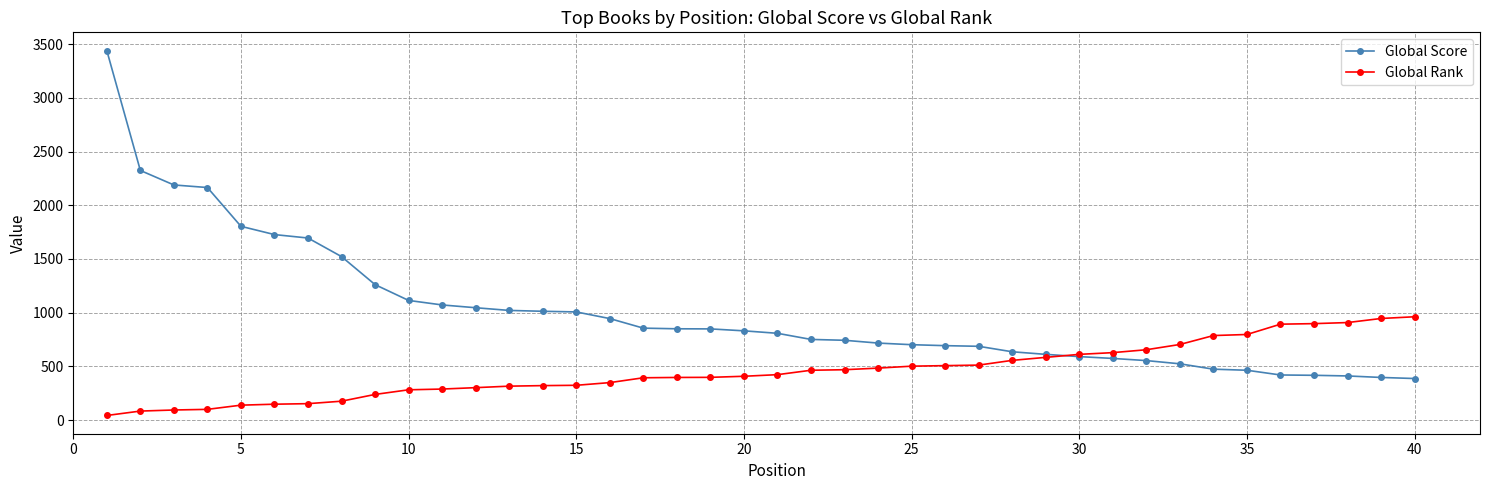

How many times do Global Score and Global Rank cross each other?

1